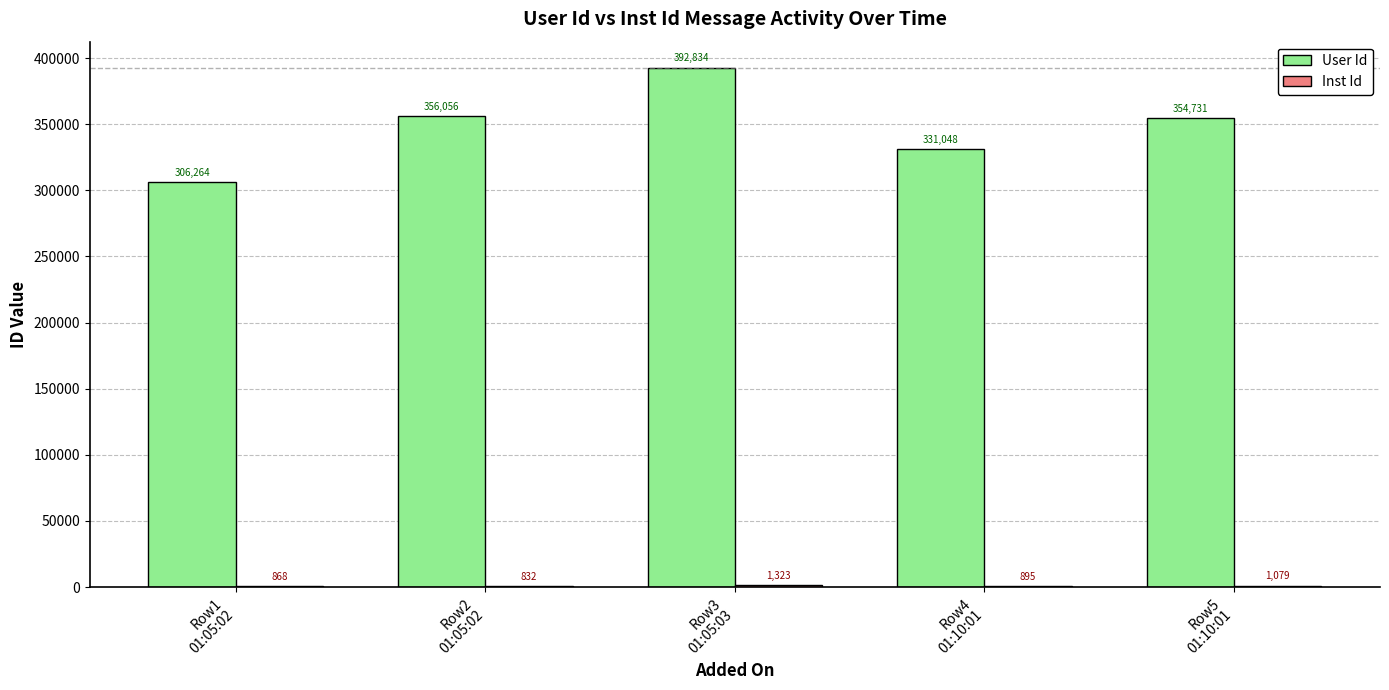

Which series has the largest total across all categories?

User Id